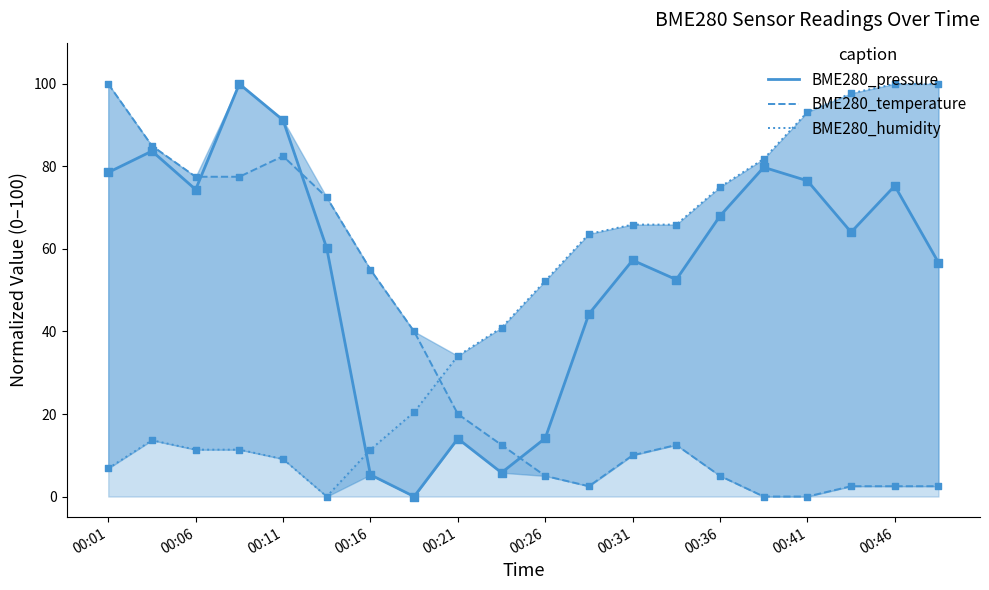

At how many categories does at least one series exceed 64?

14